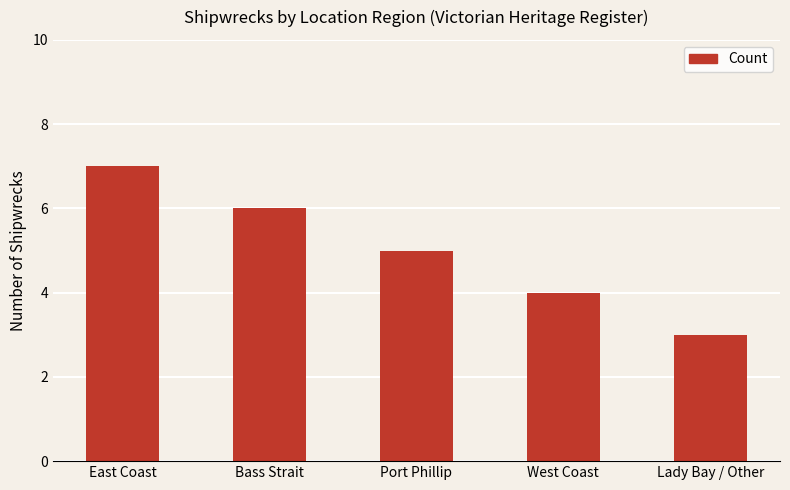

What is the greatest value displayed?

7